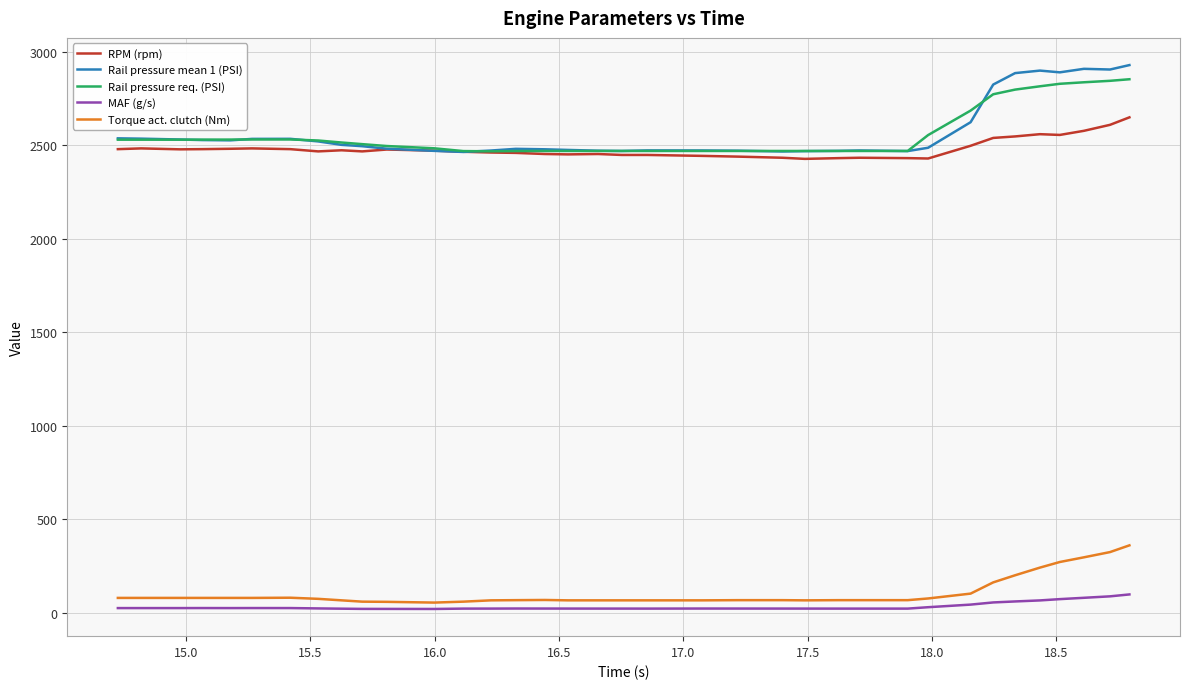

True or false: MAF (g/s) and Rail pressure mean 1 (PSI) intersect in this chart.

False